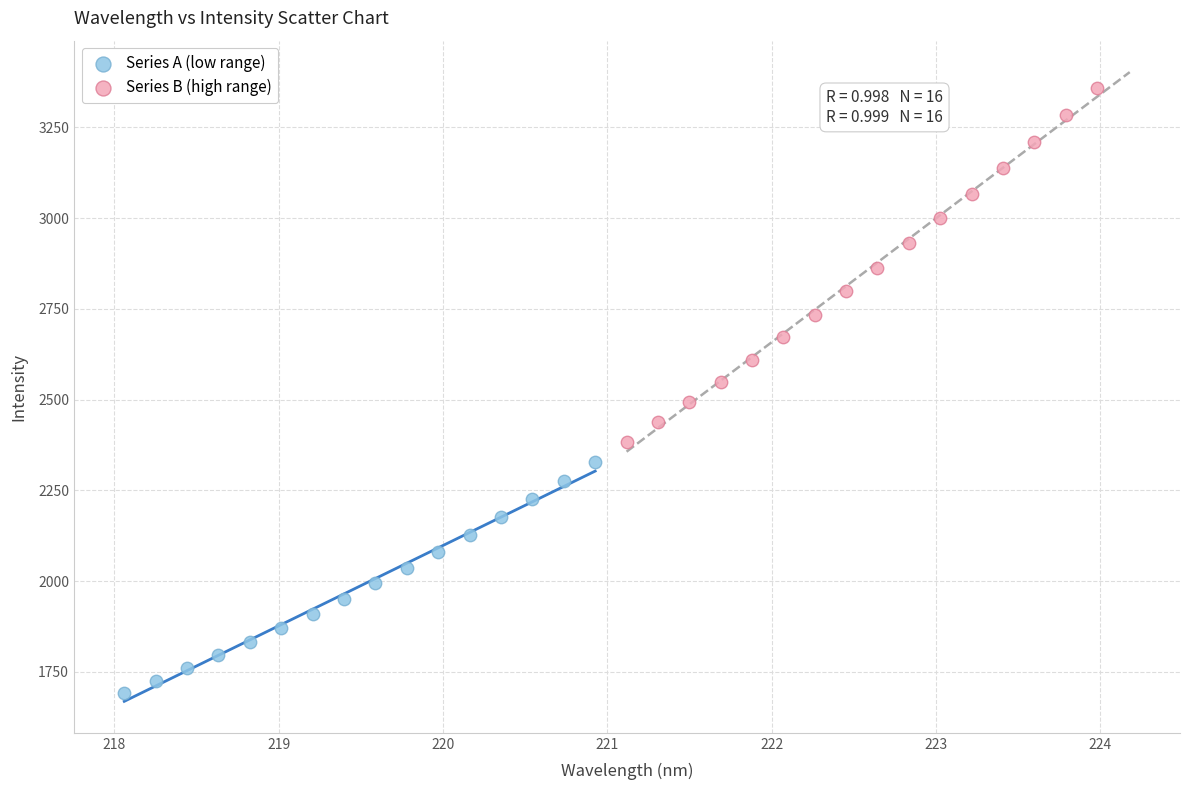

Which series contains the highest Y value?

Series B (high range)